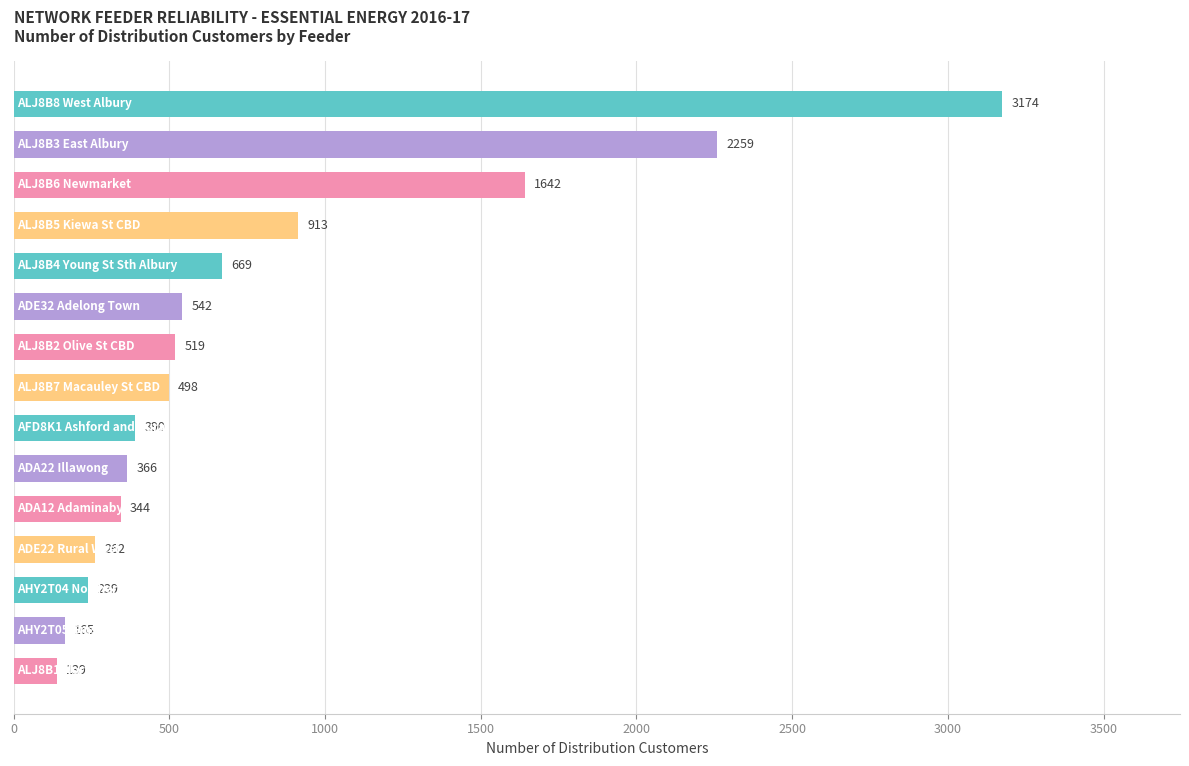

What is the sum of all values?

12121